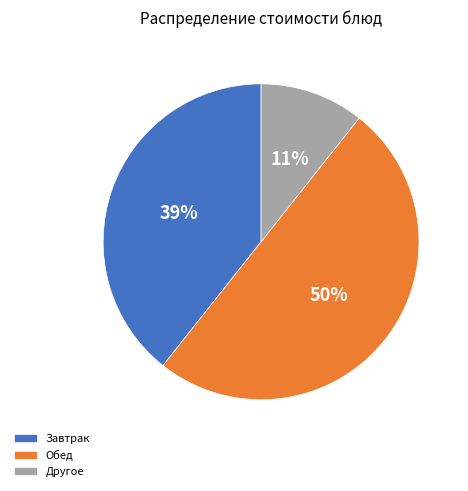

What is the majority slice?

Обед